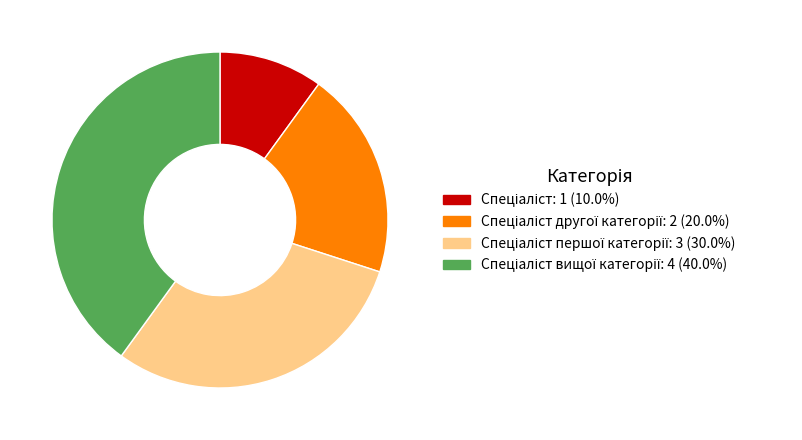

How many slices are in this pie chart?

4